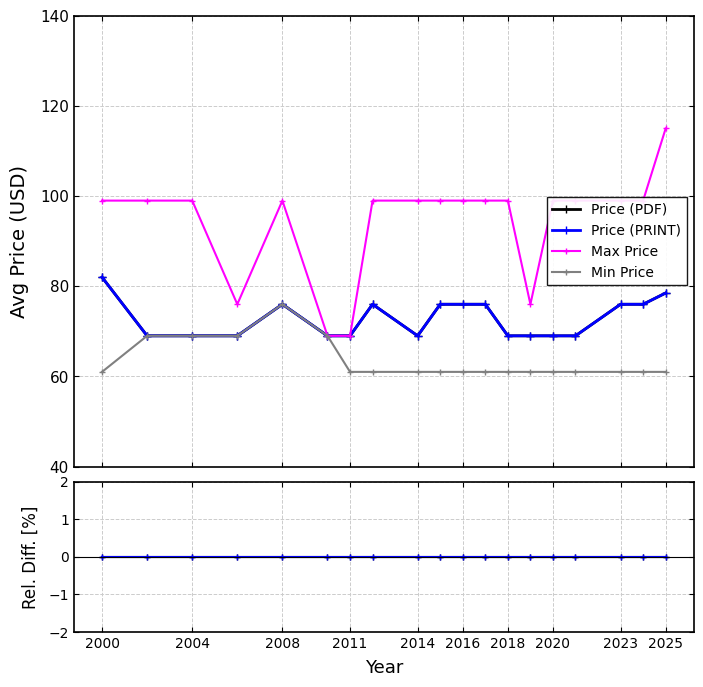

Does the chart display data point markers on the line(s)?

Yes